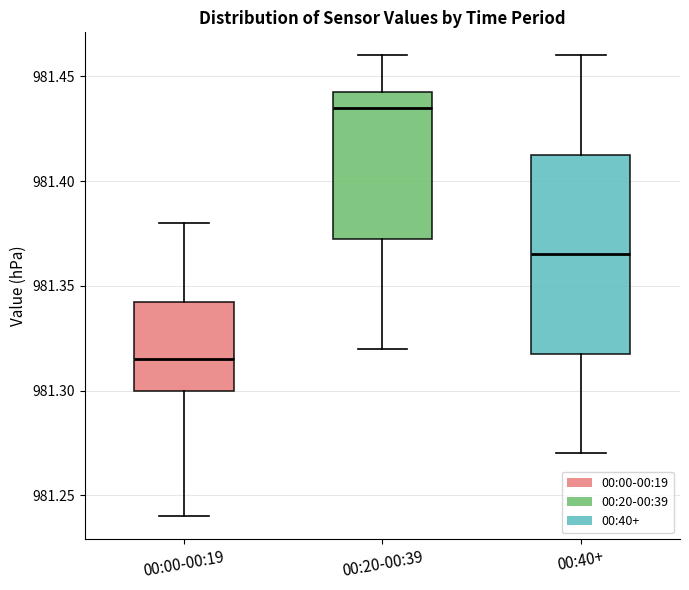

Reading left to right, read every box against the y-axis: the position of its median line, the range the box covers, and the ends of its whiskers. The values are not printed on the chart, so give them approximately, as read against the axis.

00:00-00:19: median 981.315, box 981.300 to 981.345, whiskers 981.240 to 981.380
00:20-00:39: median 981.435, box 981.375 to 981.445, whiskers 981.320 to 981.460
00:40+: median 981.365, box 981.320 to 981.415, whiskers 981.270 to 981.460